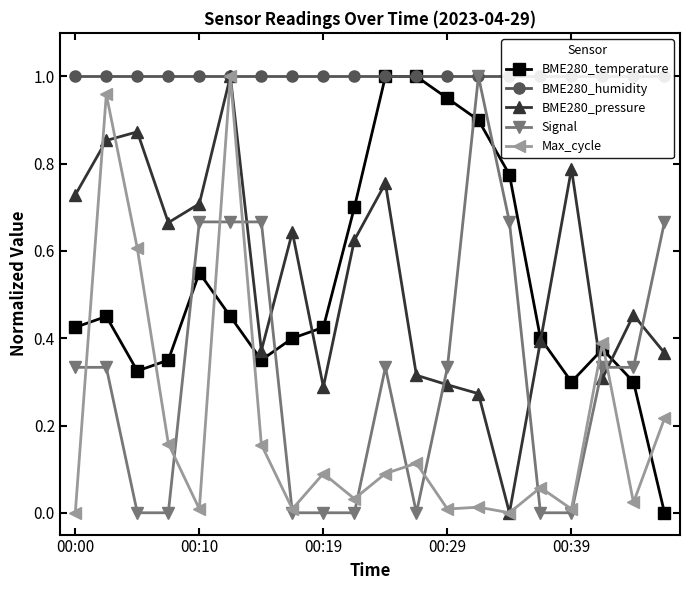

True or false: BME280_pressure and BME280_temperature intersect in this chart.

True